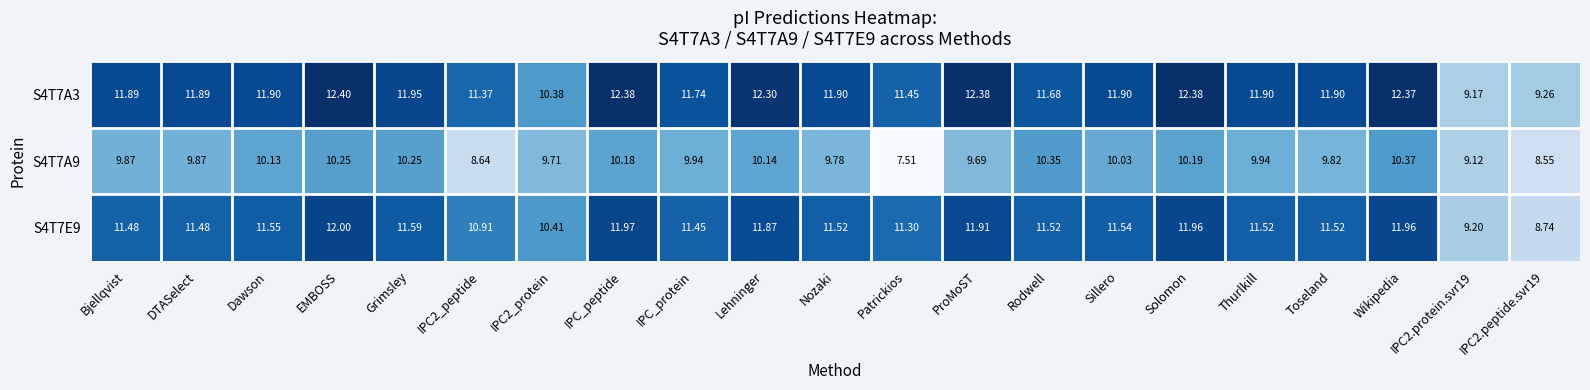

At which label does S4T7A3 first exceed 11?

Bjellqvist